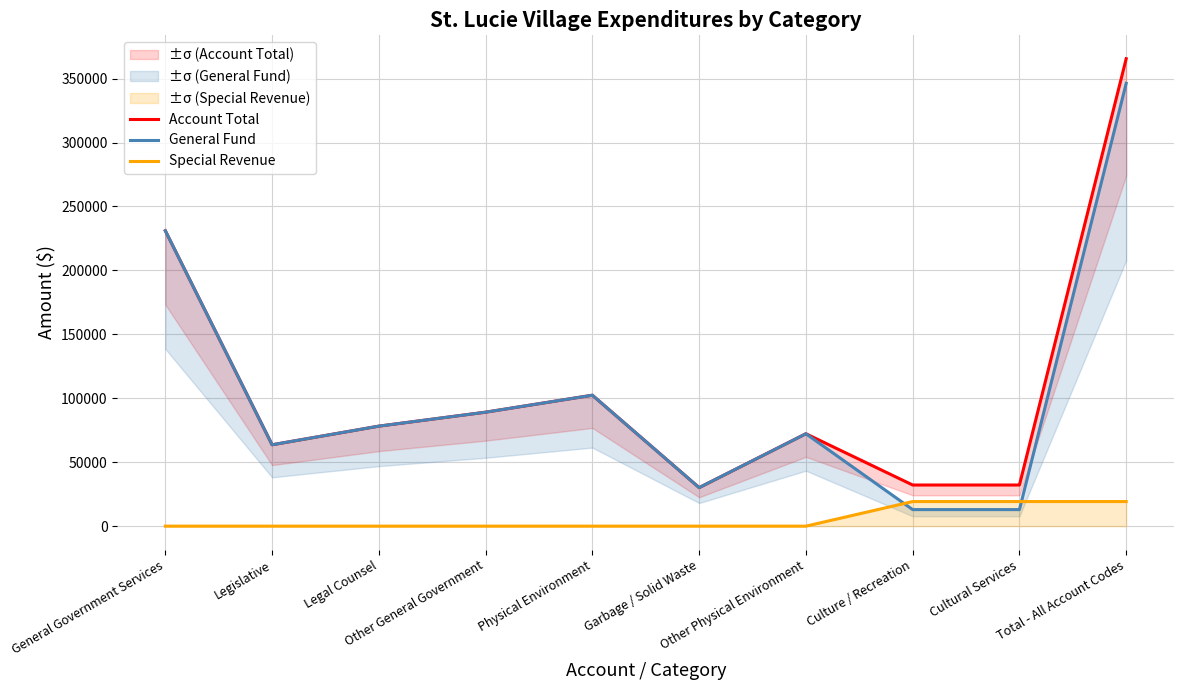

What is the total value across all series at Legislative?

127290